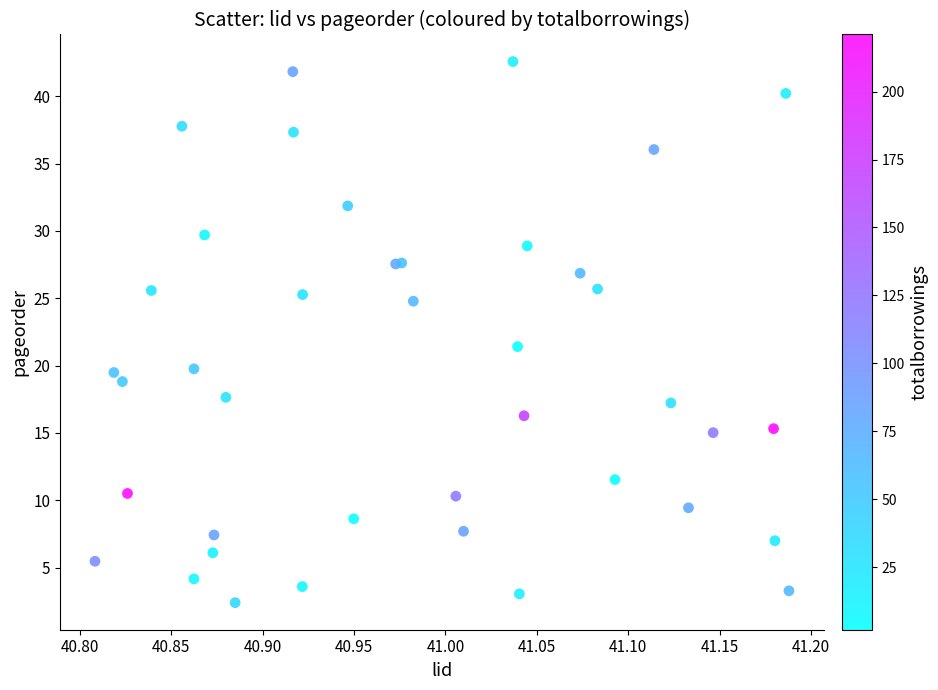

What Y value in the scatter plot is closest to 22?

21.4